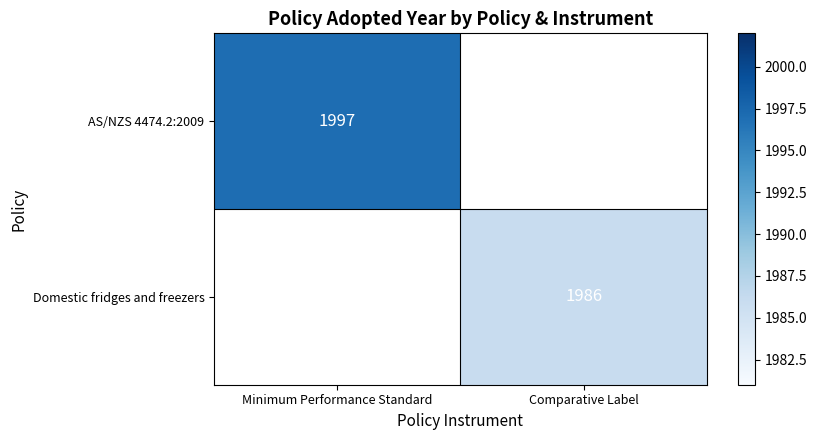

True or false: Domestic fridges and freezers has a value of 722 at Comparative Label.

False